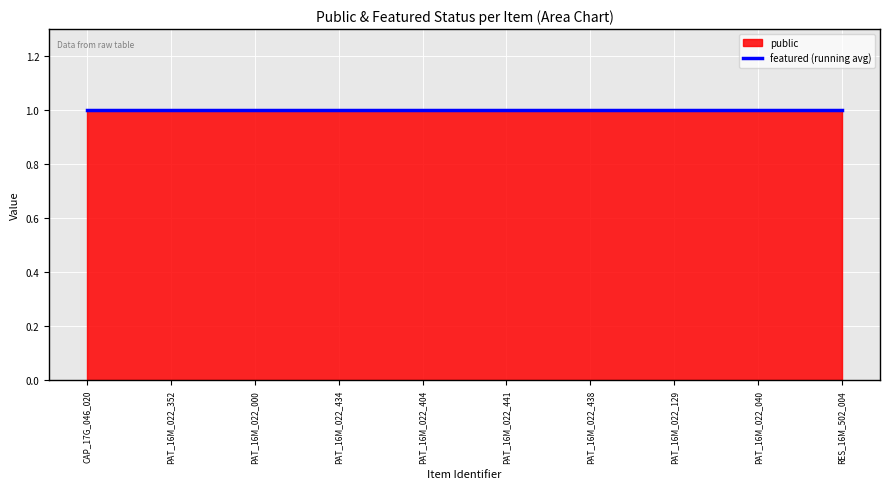

Which has a higher value, PAT_16M_022_434 or CAP_17G_046_020?

PAT_16M_022_434